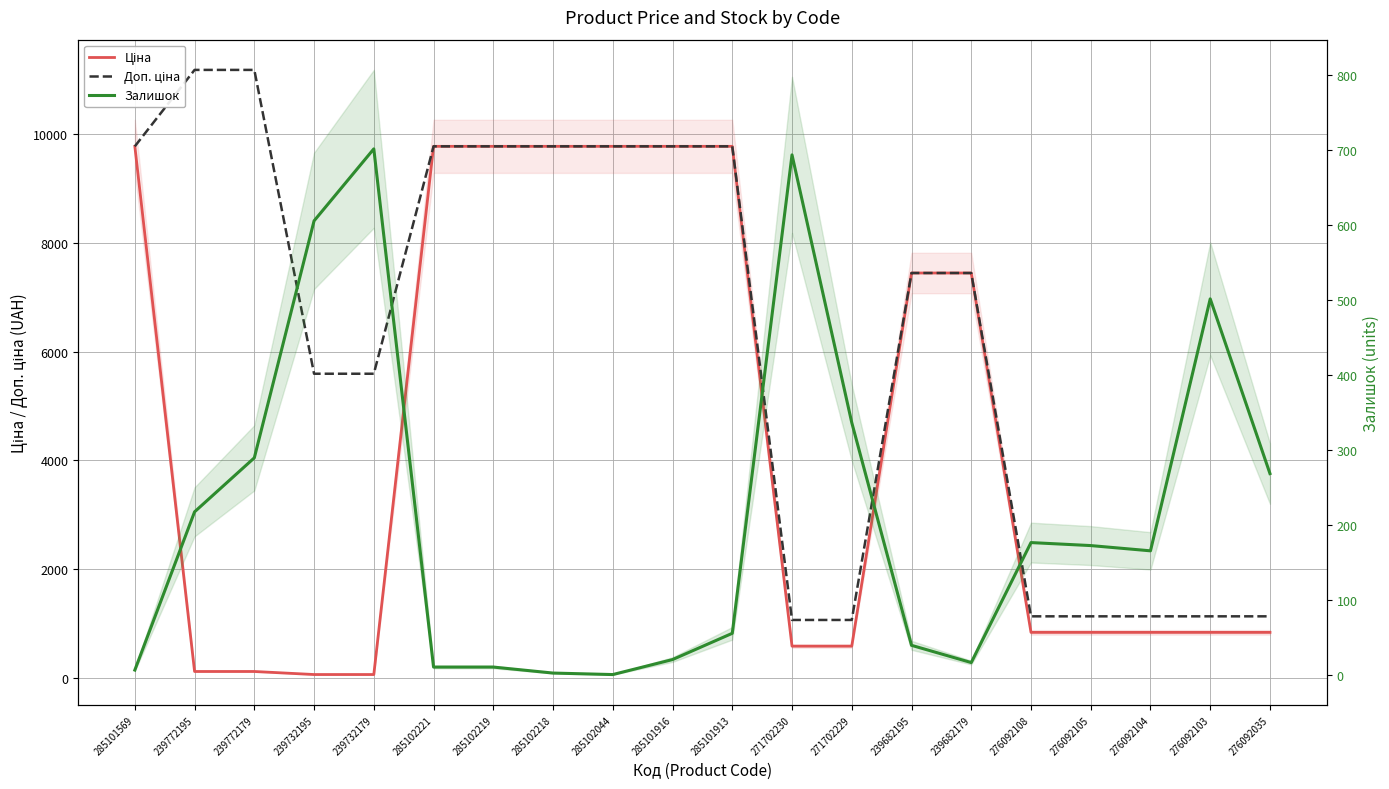

Where is the first local maximum for Залишок?

239732179